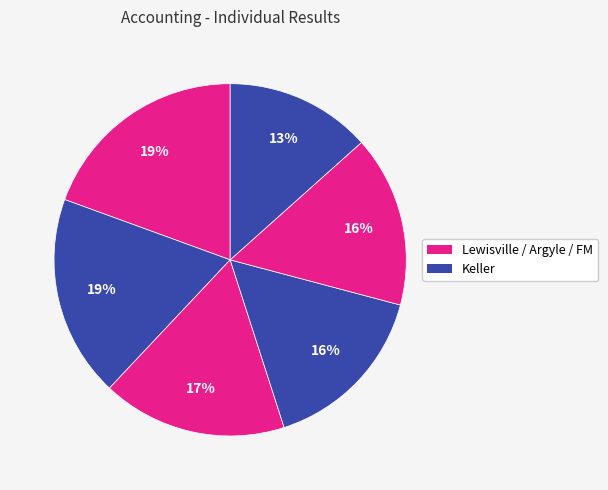

Count the number of slices in the pie.

6